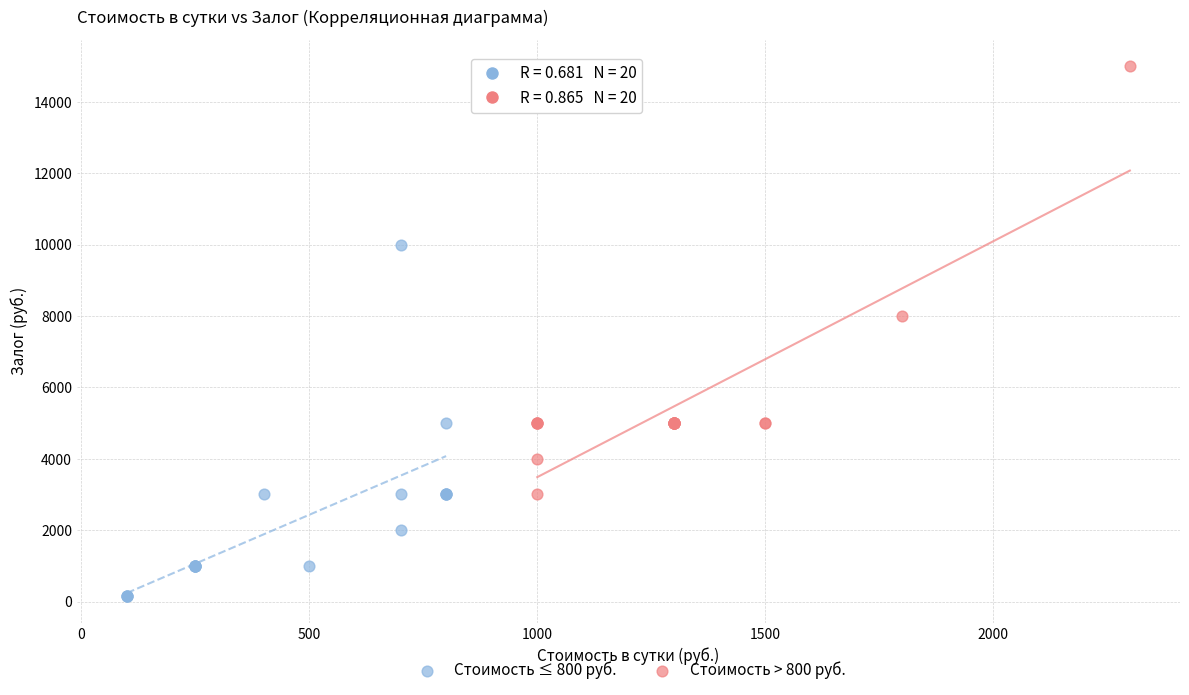

Which series contains the highest Y value?

Стоимость > 800 руб.